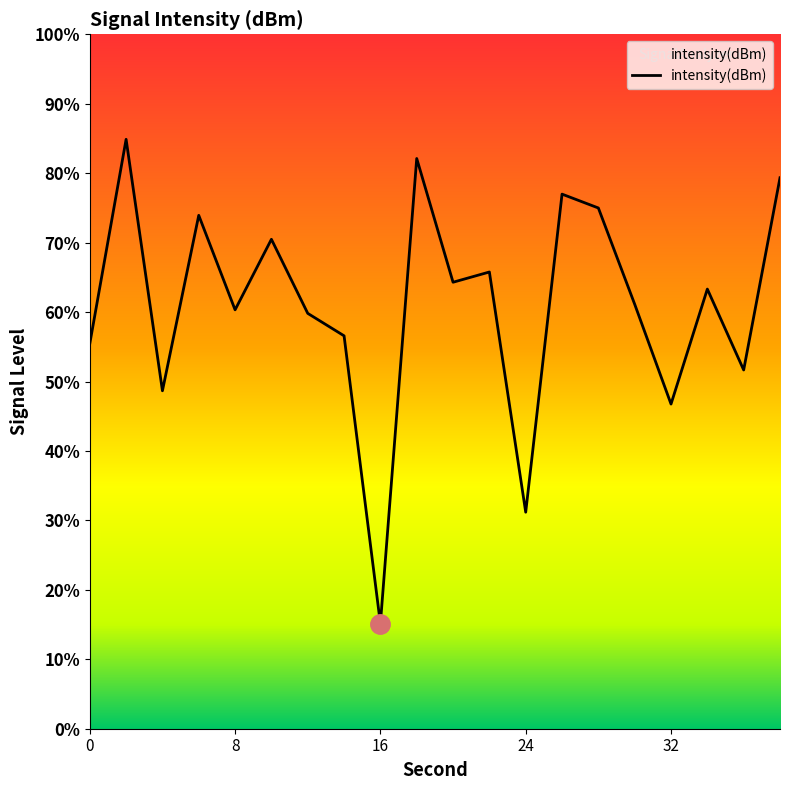

Is this an area chart (filled region under the line)?

Yes